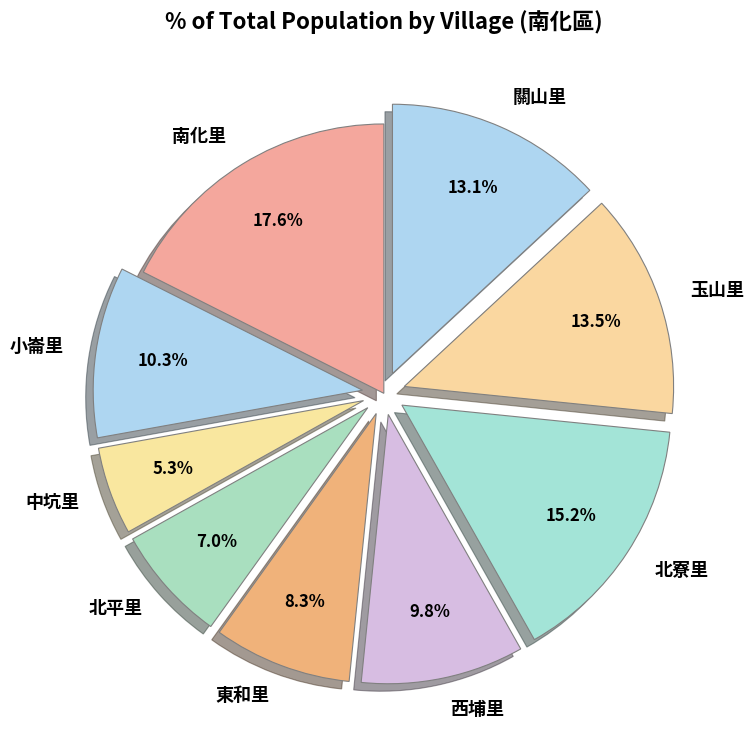

To the nearest percent, what is the difference between the 中坑里 and 玉山里 slice percentages?

8%